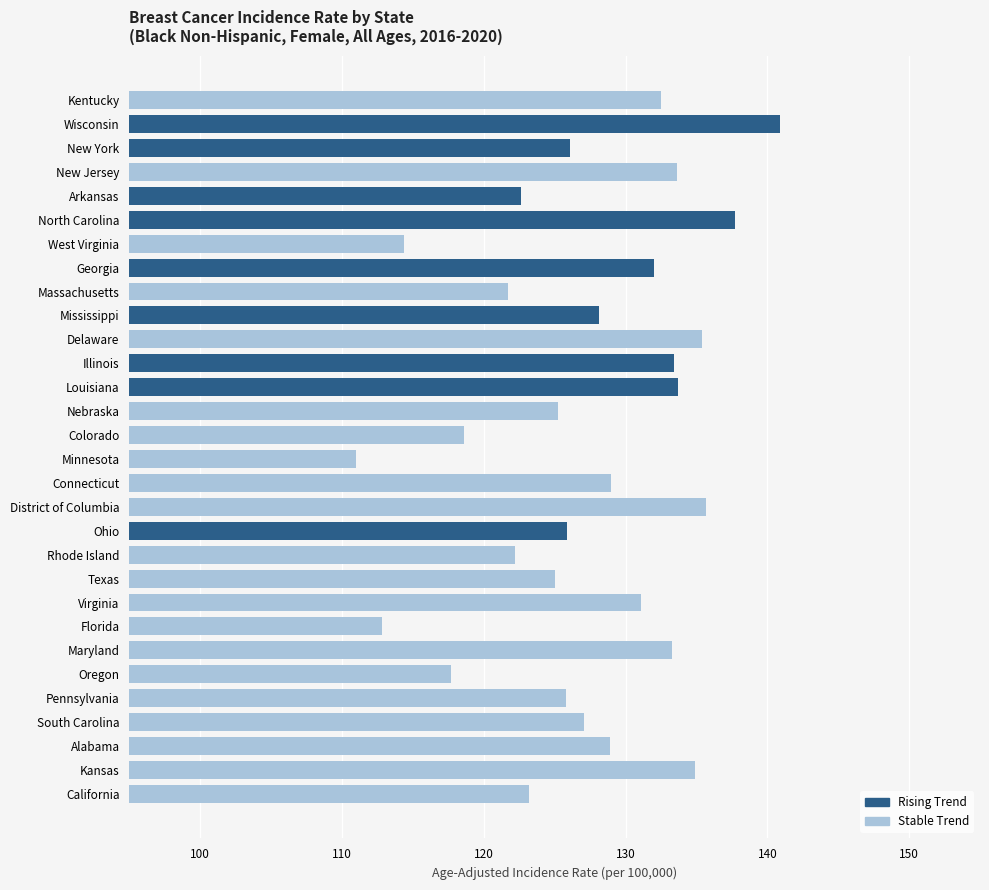

What value does the data have at Mississippi?

128.1